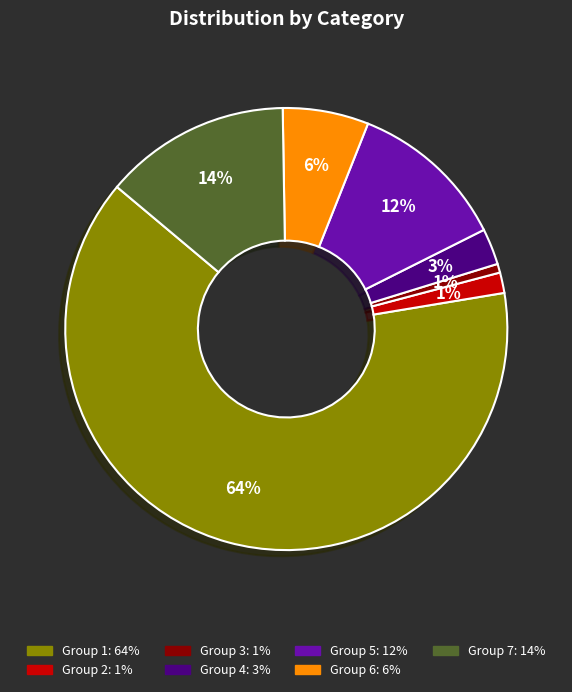

Is there a majority slice in this chart?

Yes